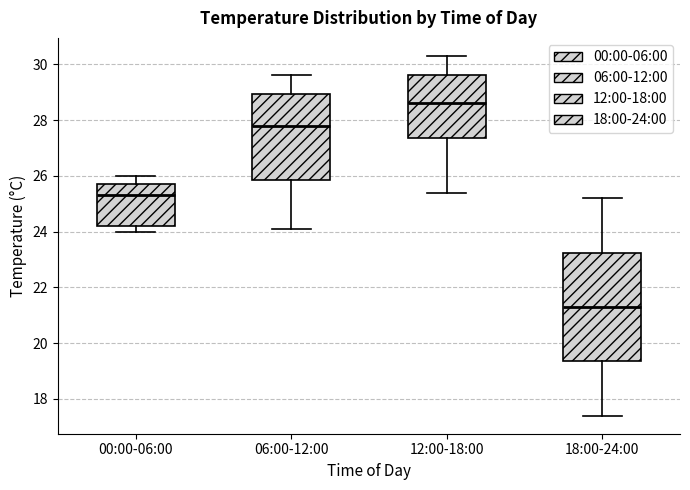

Comparing the boxes themselves (not the whiskers), which one is the tallest?

18:00-24:00